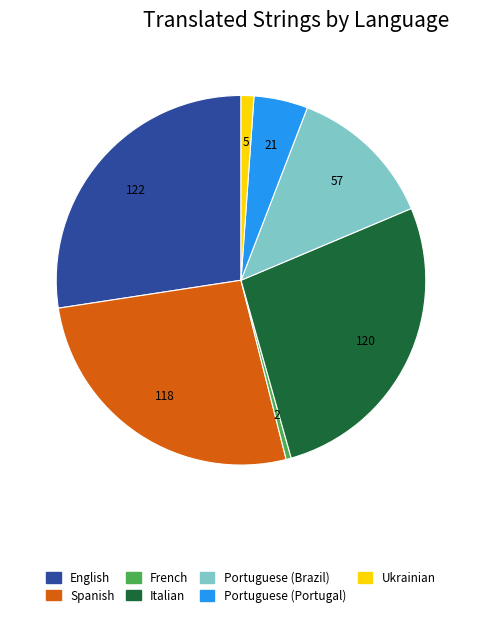

What is the ratio of the value at French to the value at Ukrainian?

0.4